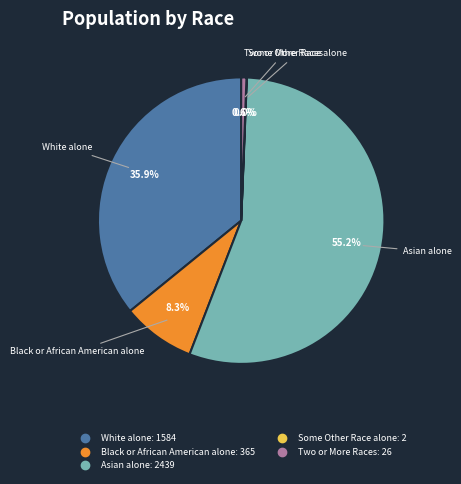

Does any single category account for the majority?

Yes